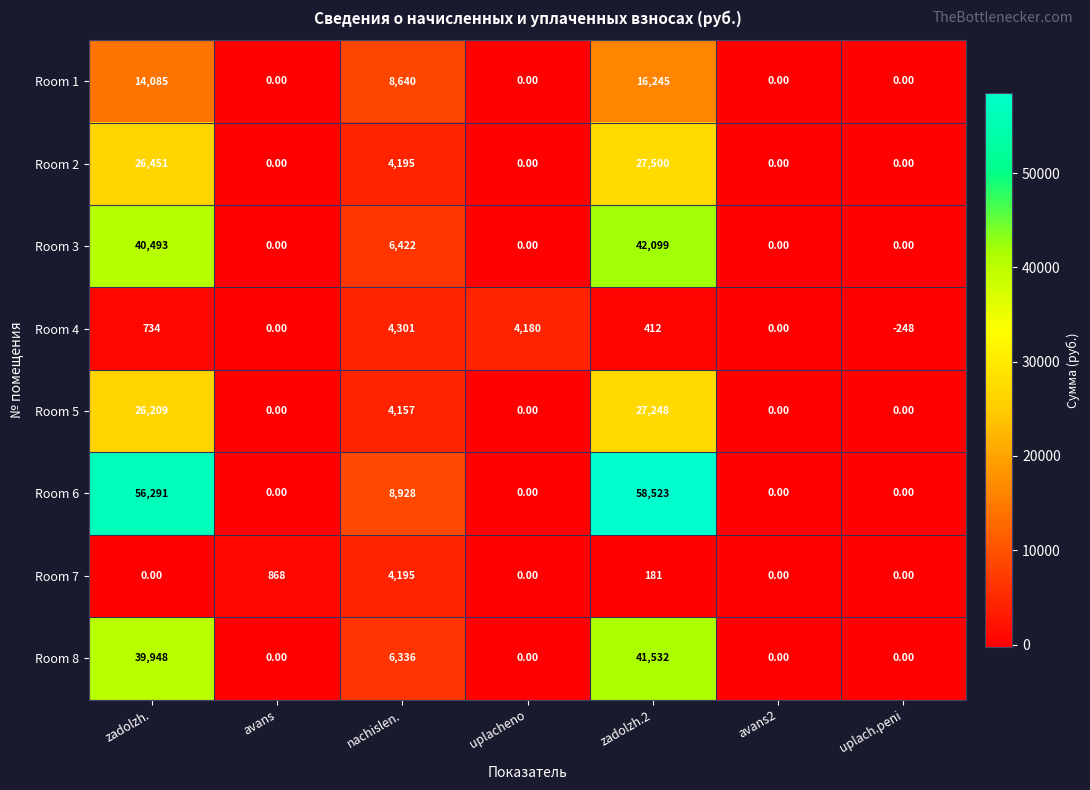

Which category has the lowest value across all series?

uplach.peni